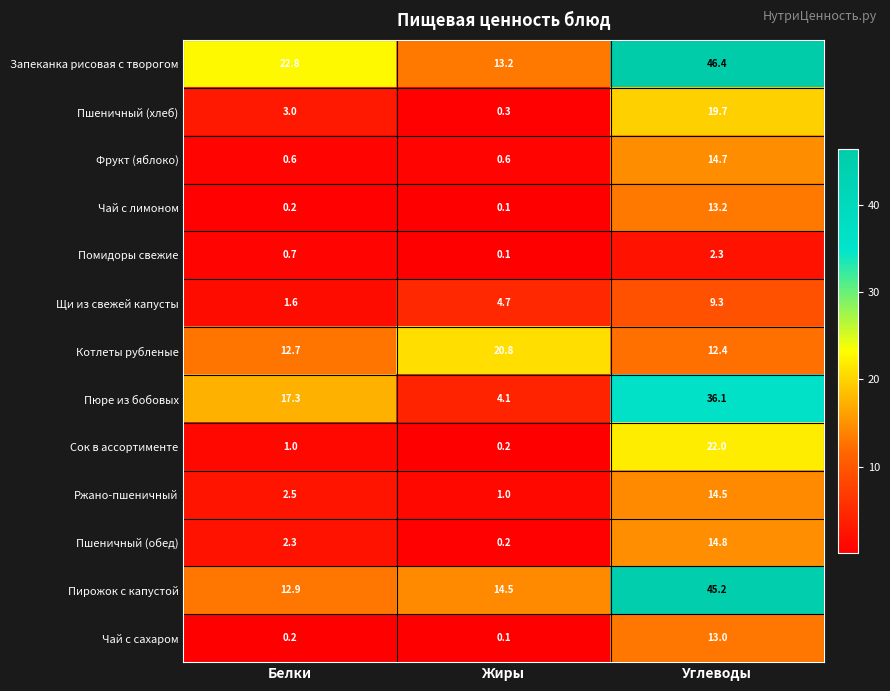

How many categories are shown in the chart?

3